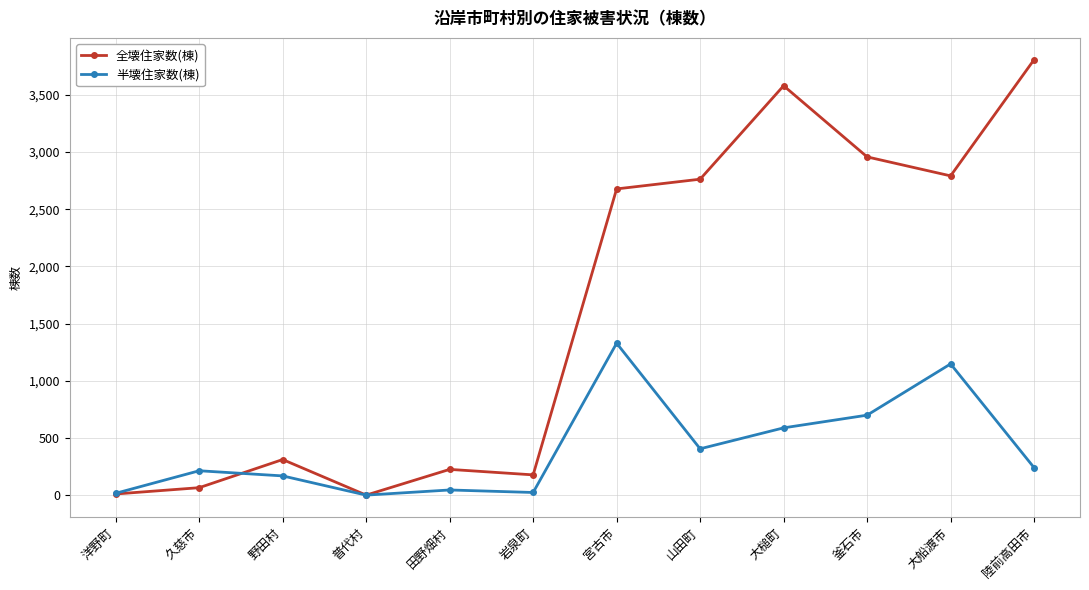

What is the difference between the maximum and minimum values in the 全壊住家数(棟) series?

3807